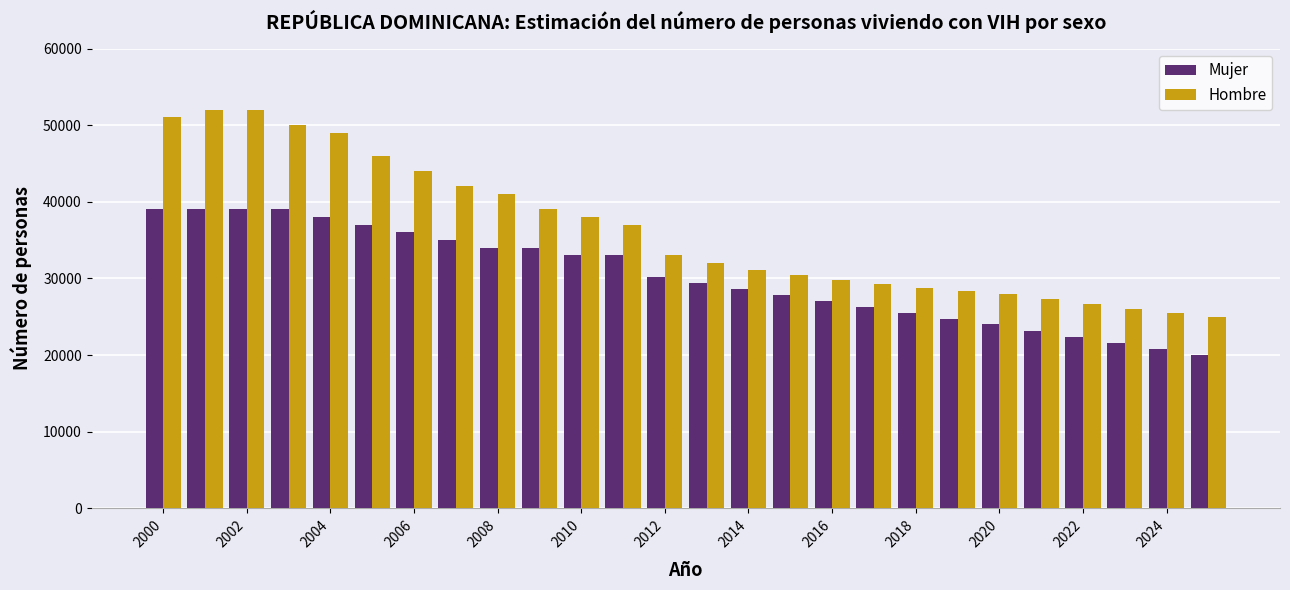

What is the maximum value for Mujer?

39000